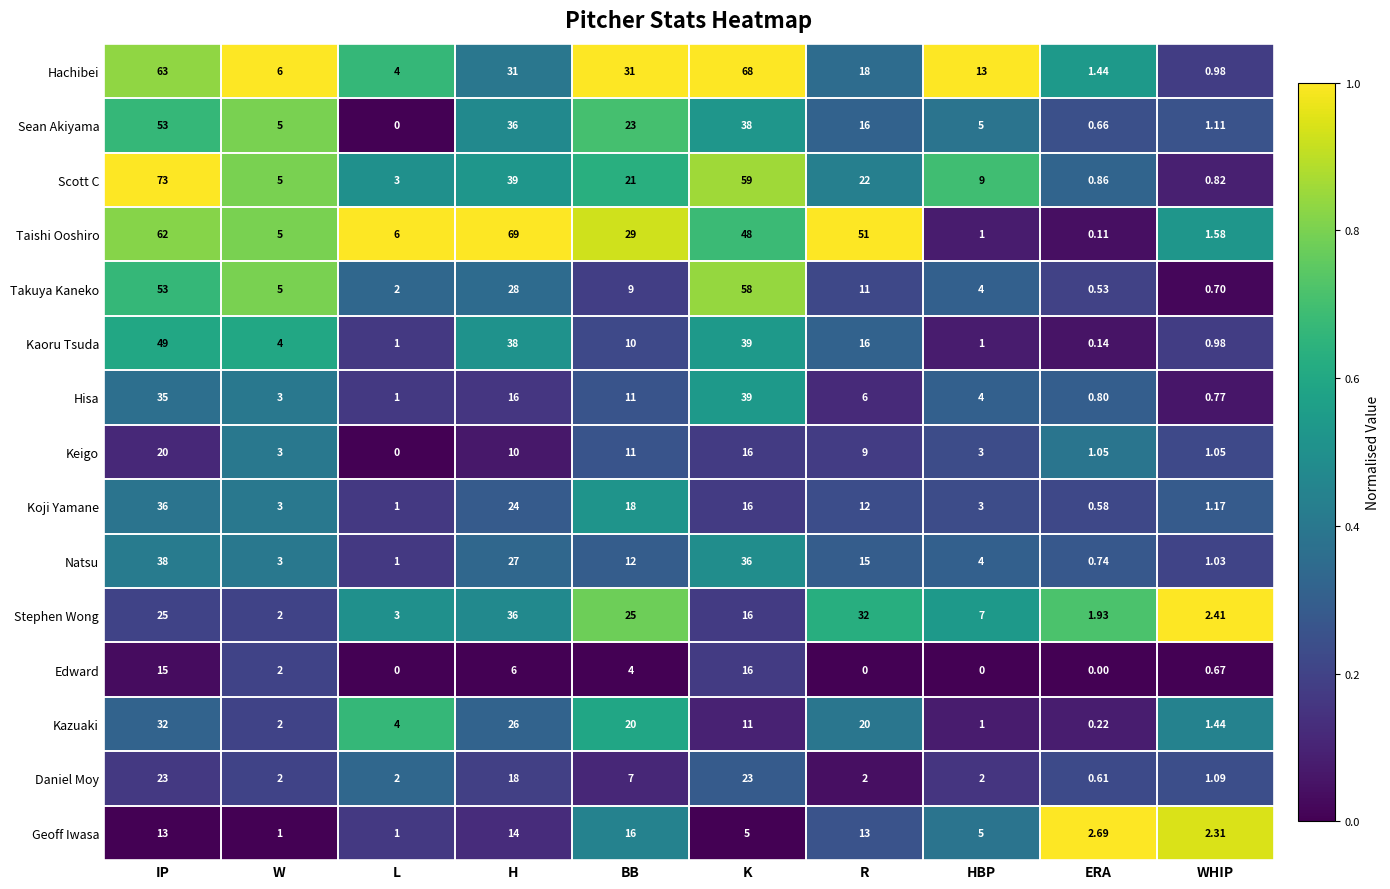

Rank the categories by Hisa value from lowest to highest.

WHIP, ERA, L, W, HBP, R, BB, H, IP, K